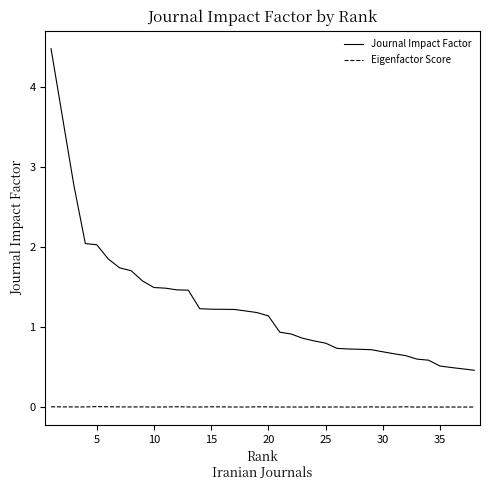

How many lines are shown in the chart?

2